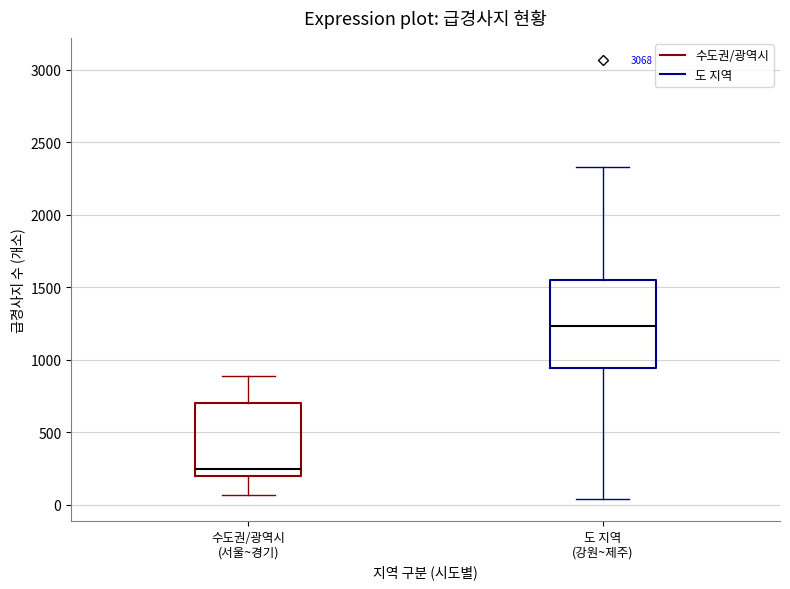

Reading left to right, transcribe this box plot: for each box, give where its median line is, the range the box spans, and where its two whiskers end, as read against the y-axis. The values are not printed on the chart, so give them approximately, as read against the axis.

수도권/광역시 (서울~경기): median 250, box 200 to 700, whiskers 50 to 900
도 지역 (강원~제주): median 1250, box 950 to 1550, whiskers 50 to 2350